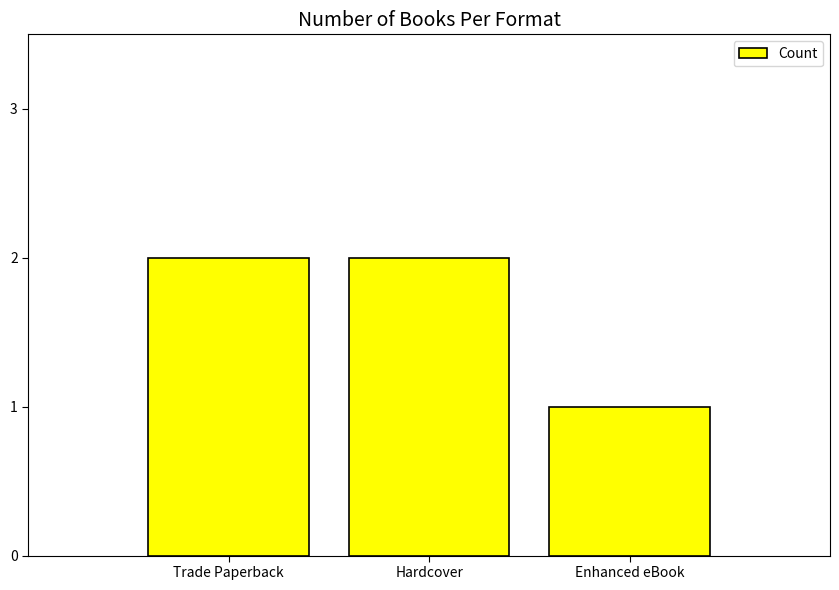

Between Trade Paperback and Enhanced eBook, which is larger?

Trade Paperback